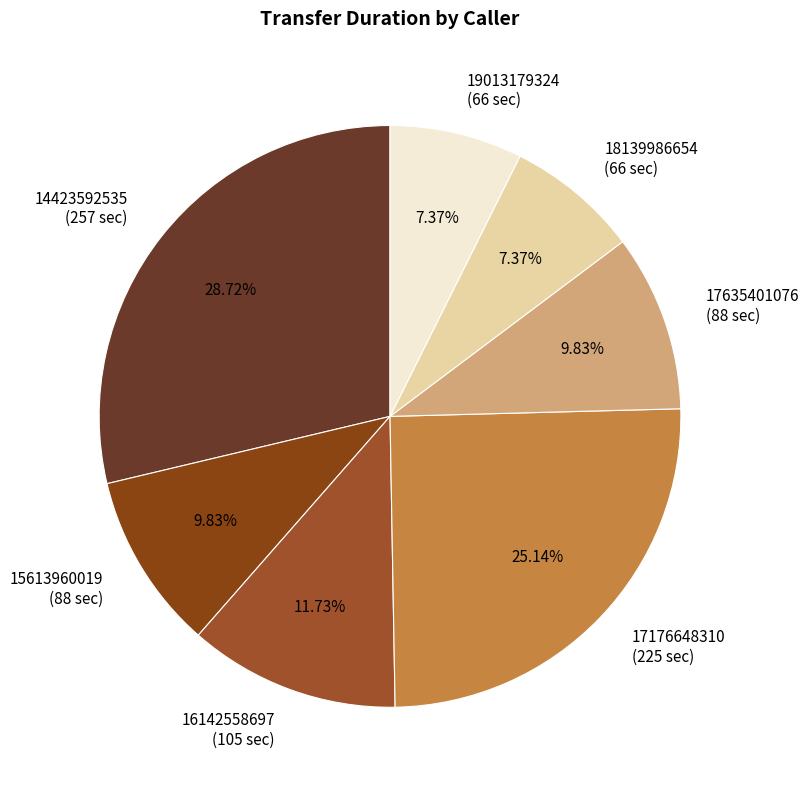

Is the sum of 18139986654 and 19013179324 greater than half?

No